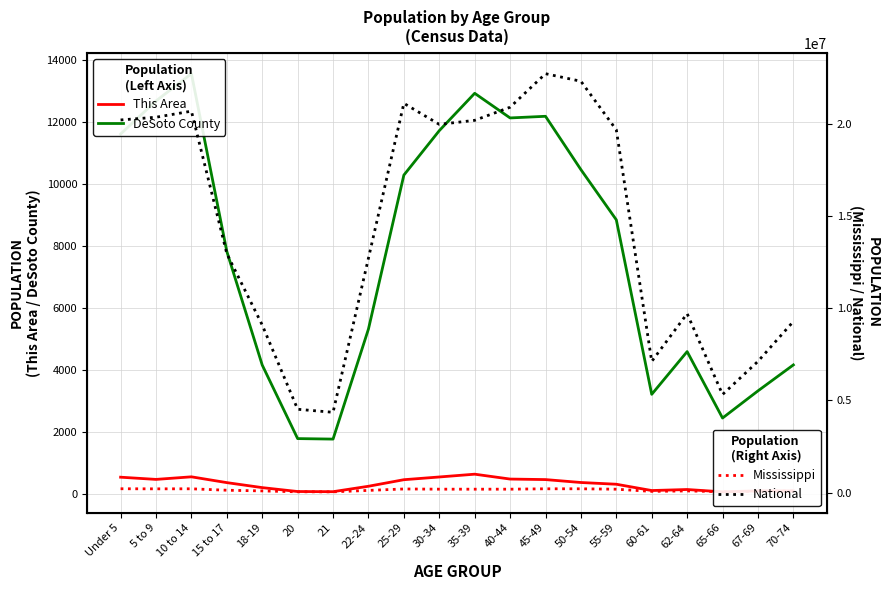

In National, how many points are higher than both neighbors (excluding endpoints)?

4